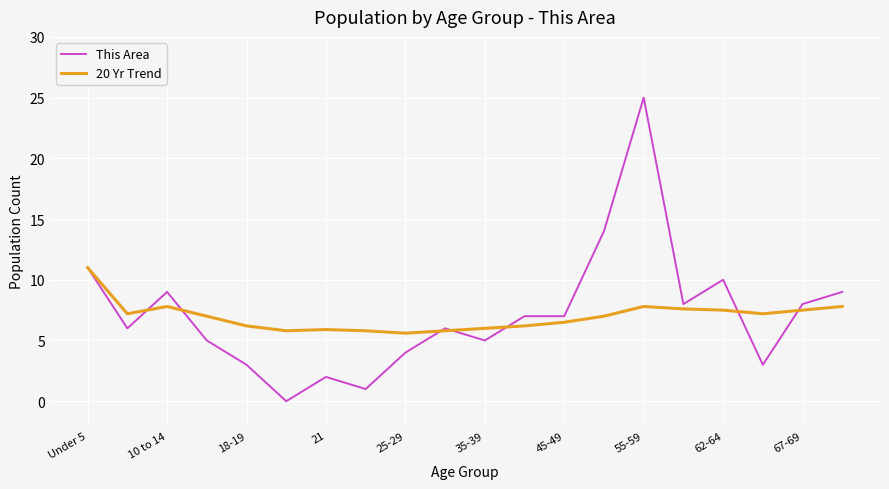

Which series has the widest spread of values?

This Area